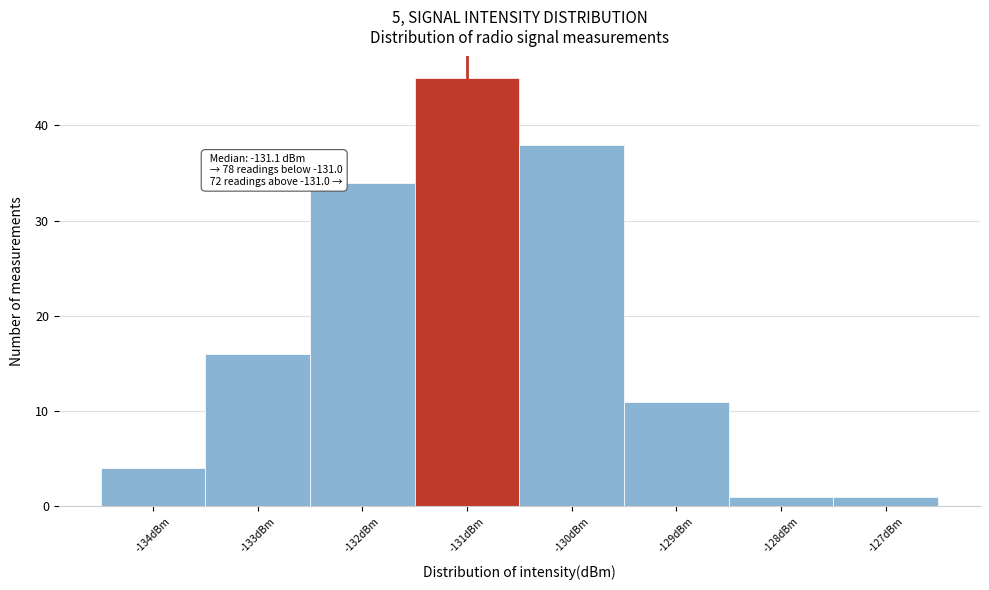

Which range on the x-axis has the tallest bar?

-131.5 to -130.5